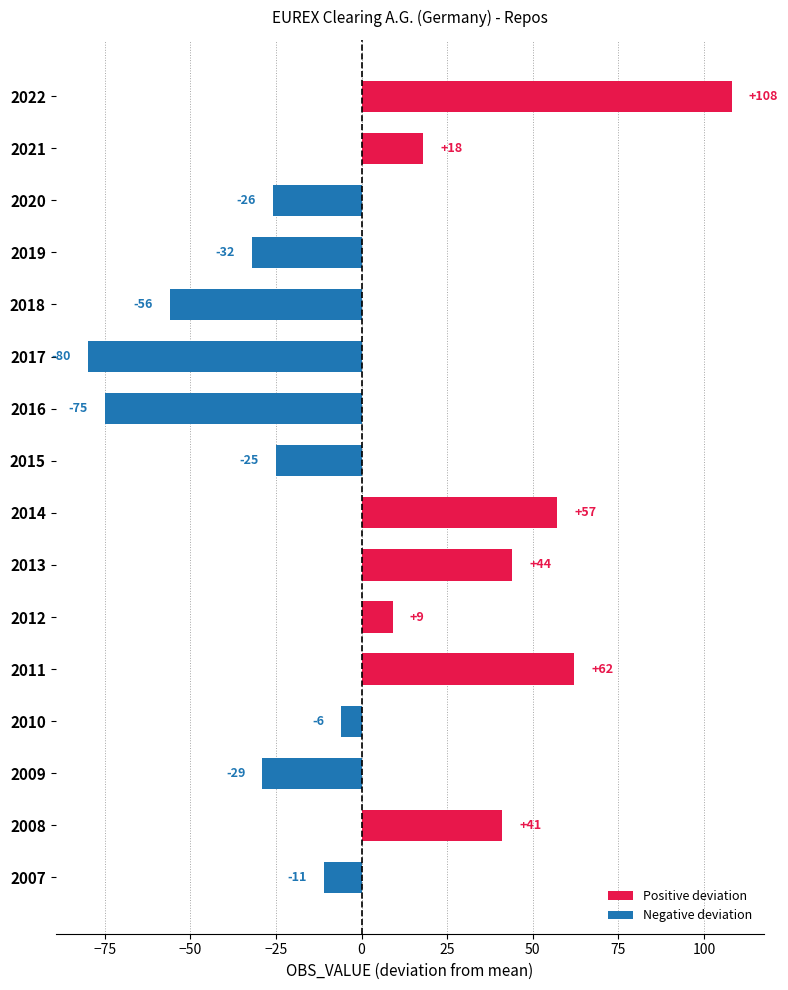

List the labels in order of value, smallest first.

2017, 2016, 2018, 2019, 2009, 2020, 2015, 2007, 2010, 2012, 2021, 2008, 2013, 2014, 2011, 2022